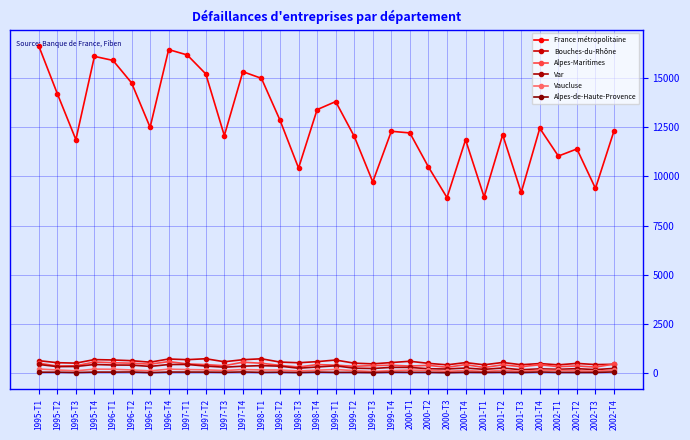

What position from the left is 2002-T1?

29